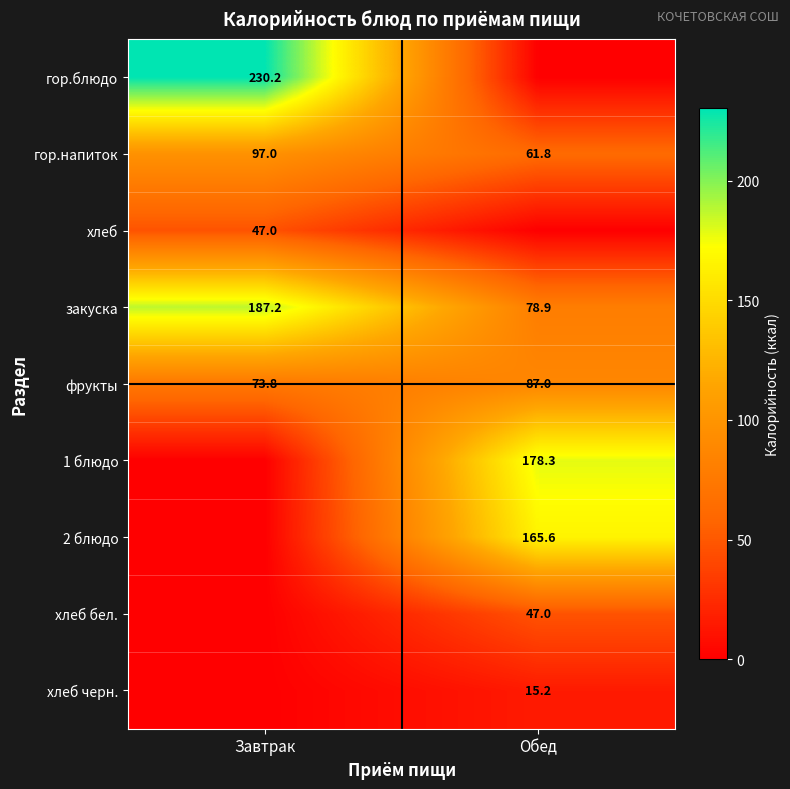

At which category is the sum across all series the highest?

Завтрак